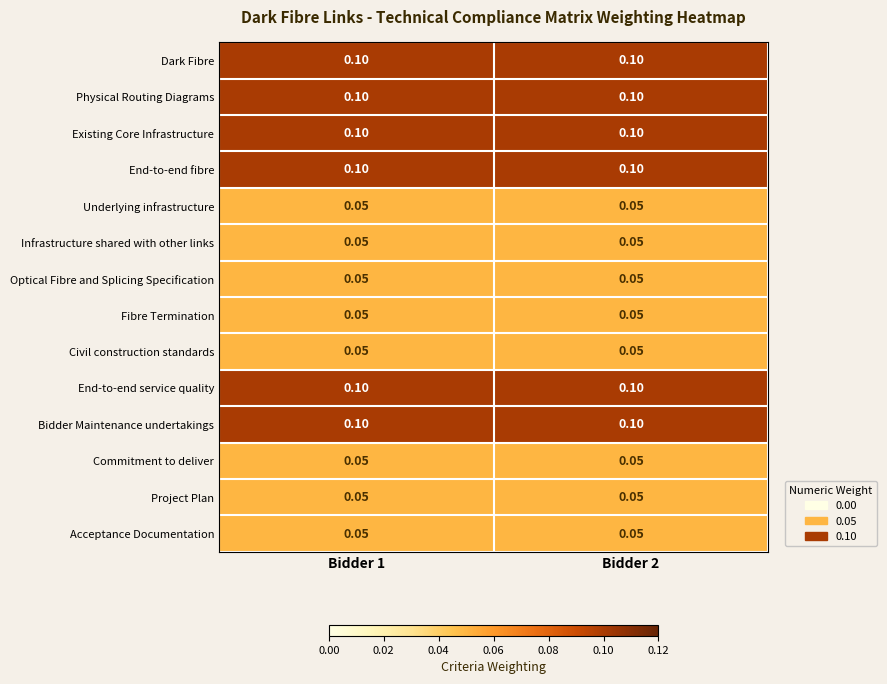

Is the value of Existing Core Infrastructure at Bidder 2 greater than the value of Underlying infrastructure at Bidder 2?

Yes